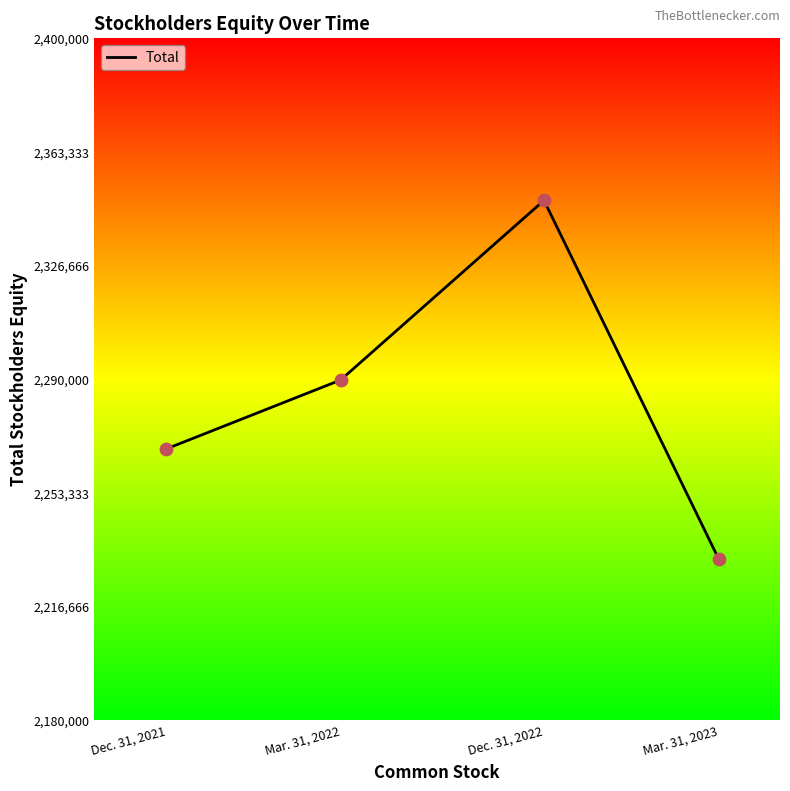

What is the change in value from Dec. 31, 2021 to Mar. 31, 2022?

+22201